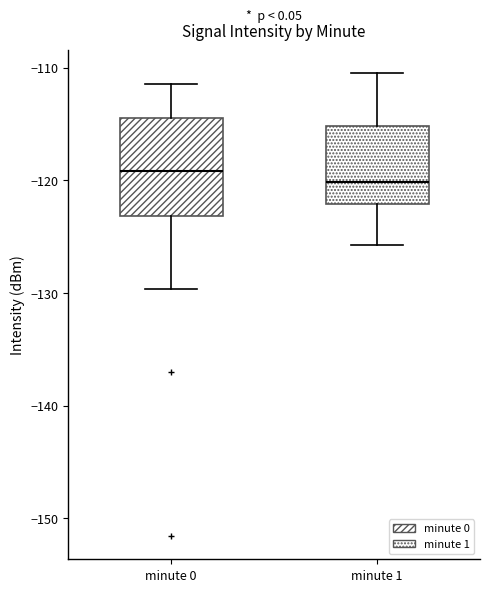

Where does the lower whisker of the box for minute 0 end on the y-axis? The values are not printed on the chart, so give them approximately, as read against the axis.

-130